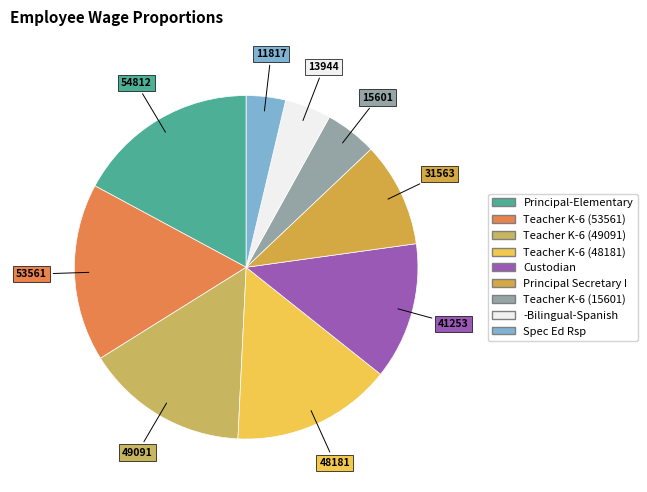

What is the largest slice in the pie chart?

Principal-Elementary